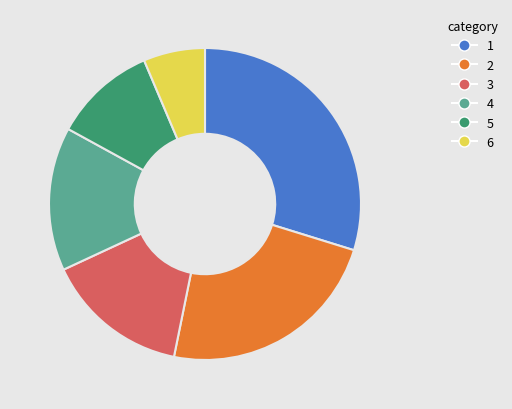

Is it true that 6 is 6% of the pie?

True